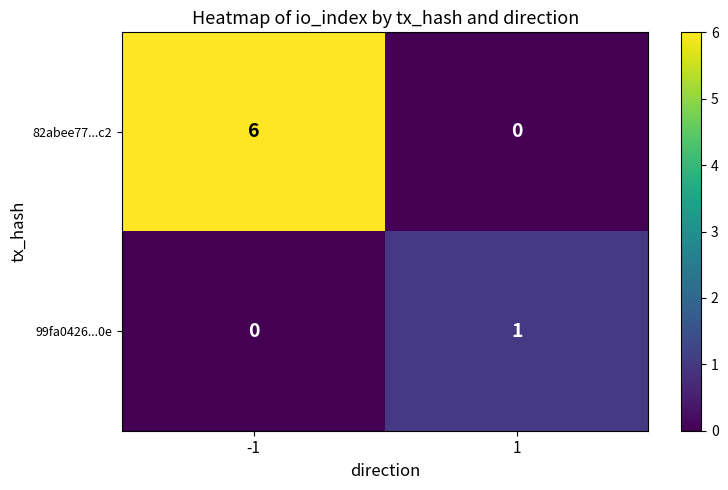

Rank the series by their average value, from highest to lowest.

82abee77...c2, 99fa0426...0e